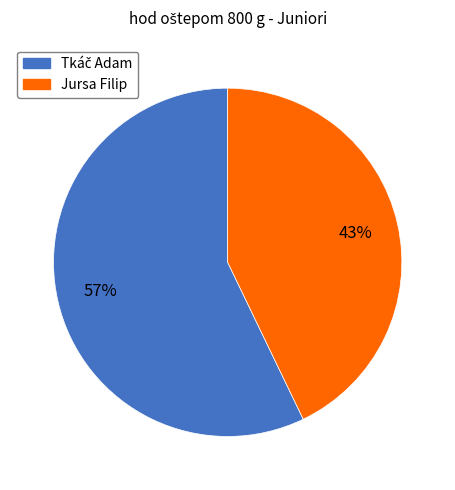

Is it true that Jursa Filip is 43% of the pie?

True